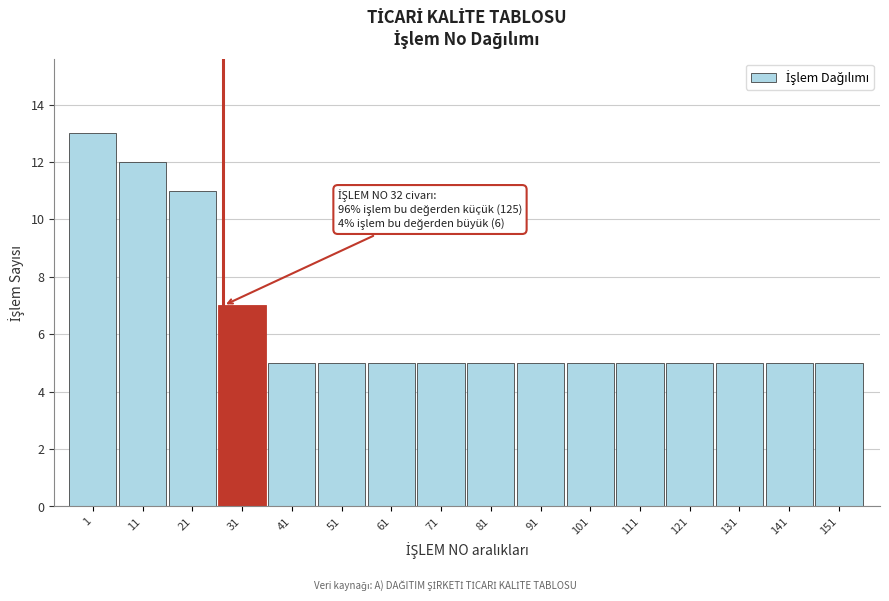

Reading left to right, what are all the values shown in this chart?

13	12	11	7	5	5	5	5	5	5	5	5	5	5	5	5